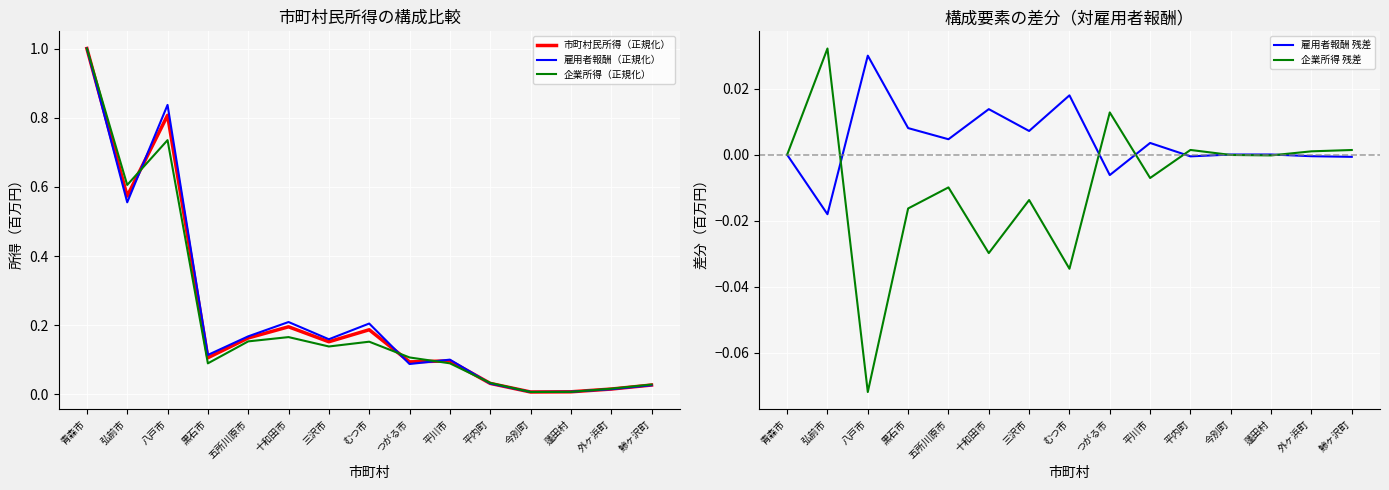

Where is 市町村民所得（正規化） nearest to the value 0?

今別町